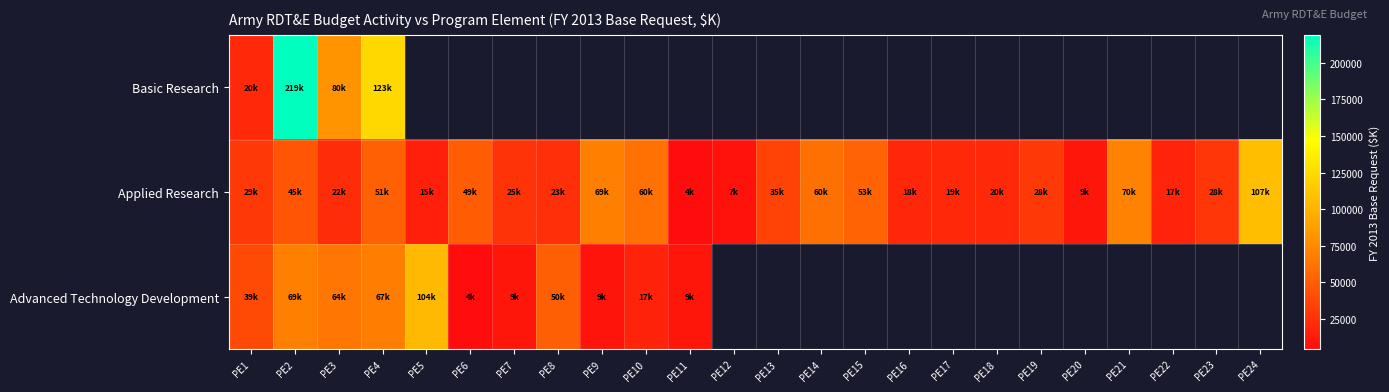

What is the greatest value displayed?

219180.0